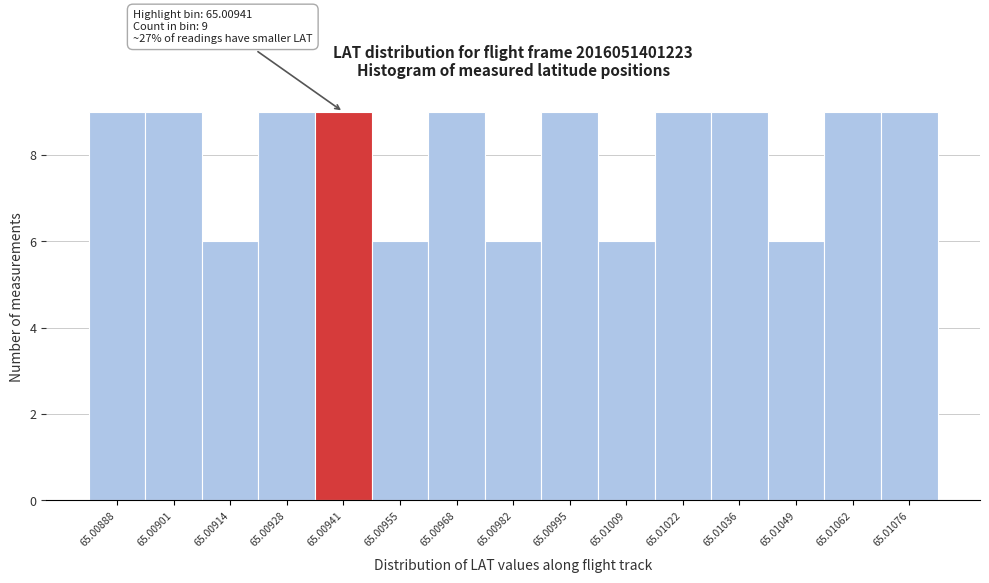

Reading right to left, what are all the values shown in this chart?

65.01076=9	65.01062=9	65.01049=6	65.01036=9	65.01022=9	65.01009=6	65.00995=9	65.00982=6	65.00968=9	65.00955=6	65.00941=9	65.00928=9	65.00914=6	65.00901=9	65.00888=9